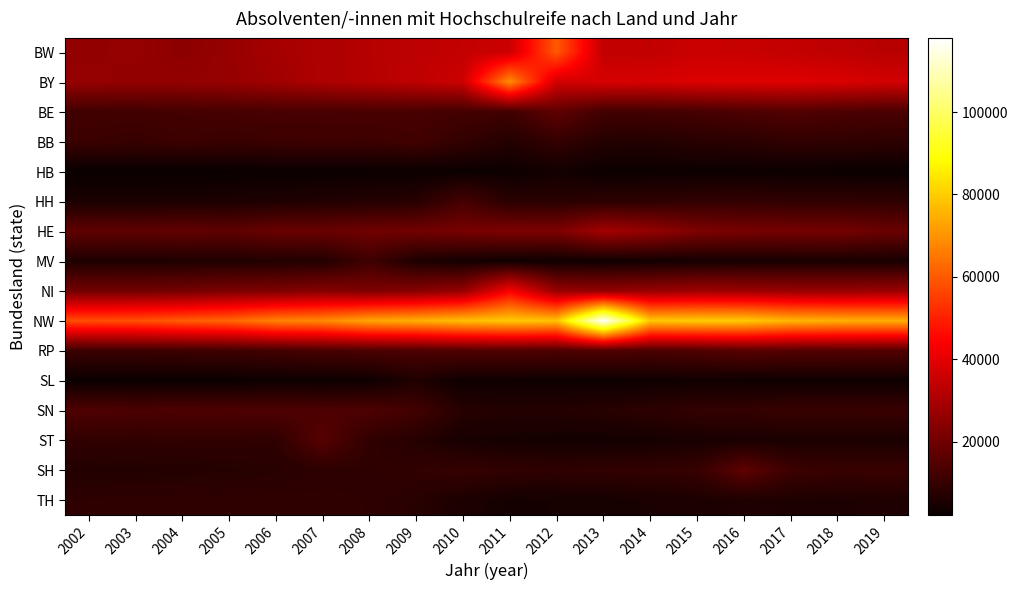

Reading left to right, transcribe all the data shown in this chart.

BW: 2002=25980	2003=26391	2004=24881	2005=26691	2006=29161	2007=30475	2008=31979	2009=33394	2010=34322	2011=35684	2012=59918	2013=34114	2014=33819	2015=35473	2016=34993	2017=34308	2018=33459	2019=32241
BY: 2002=26395	2003=25848	2004=26085	2005=26666	2006=28362	2007=30524	2008=31823	2009=33501	2010=35724	2011=68858	2012=36743	2013=37659	2014=37570	2015=38784	2016=38986	2017=39071	2018=38426	2019=36935
BE: 2002=11910	2003=11892	2004=12327	2005=12787	2006=13041	2007=12870	2008=13119	2009=12974	2010=12296	2011=11815	2012=17101	2013=12171	2014=12285	2015=12726	2016=13871	2017=14872	2018=13738	2019=13416
BB: 2002=10746	2003=10123	2004=10964	2005=10388	2006=10820	2007=11157	2008=10938	2009=11884	2010=9364	2011=6689	2012=9552	2013=6715	2014=6536	2015=7517	2016=7906	2017=8942	2018=8855	2019=8472
HB: 2002=2172	2003=2201	2004=2201	2005=2400	2006=2474	2007=2417	2008=2574	2009=2535	2010=2674	2011=2849	2012=3888	2013=2772	2014=2784	2015=2933	2016=2831	2017=2592	2018=2478	2019=2356
HH: 2002=5117	2003=5124	2004=5256	2005=5404	2006=5808	2007=6372	2008=6717	2009=7267	2010=12661	2011=7751	2012=7731	2013=8127	2014=8523	2015=9036	2016=9329	2017=8943	2018=8945	2019=8752
HE: 2002=17145	2003=16874	2004=17576	2005=16900	2006=18712	2007=18712	2008=19898	2009=20254	2010=21230	2011=22229	2012=22045	2013=28745	2014=26180	2015=22314	2016=21250	2017=20888	2018=20780	2019=19067
MV: 2002=5904	2003=5801	2004=5912	2005=6010	2006=6434	2007=6493	2008=11440	2009=5649	2010=3994	2011=3386	2012=3332	2013=3328	2014=3678	2015=4248	2016=4479	2017=4582	2018=4870	2019=4707
NI: 2002=20349	2003=20311	2004=20561	2005=21881	2006=22176	2007=23618	2008=22150	2009=23586	2010=26296	2011=43623	2012=26655	2013=25788	2014=26724	2015=27892	2016=27554	2017=26734	2018=26523	2019=27080
NW: 2002=58041	2003=58391	2004=60603	2005=62347	2006=67041	2007=68348	2008=73213	2009=74889	2010=77727	2011=79542	2012=78199	2013=117995	2014=79176	2015=79929	2016=79649	2017=76078	2018=75033	2019=74568
RP: 2002=10643	2003=10774	2004=11058	2005=11350	2006=12111	2007=12922	2008=13513	2009=13872	2010=14395	2011=14547	2012=13941	2013=14386	2014=13624	2015=14201	2016=15694	2017=15024	2018=14784	2019=14732
SL: 2002=2561	2003=2611	2004=2536	2005=2536	2006=3027	2007=2820	2008=3191	2009=5984	2010=3180	2011=3195	2012=3128	2013=3148	2014=3223	2015=3479	2016=3303	2017=3082	2018=3230	2019=3016
SN: 2002=14261	2003=13616	2004=13929	2005=13978	2006=14140	2007=13848	2008=13924	2009=12118	2010=7222	2011=6669	2012=6771	2013=7347	2014=8193	2015=9307	2016=9602	2017=10316	2018=10103	2019=10394
ST: 2002=8949	2003=8808	2004=8889	2005=8875	2006=8673	2007=15750	2008=8908	2009=7057	2010=4685	2011=4290	2012=4079	2013=3890	2014=4254	2015=4893	2016=5146	2017=5156	2018=5490	2019=5244
SH: 2002=6496	2003=6439	2004=6686	2005=6977	2006=7417	2007=8257	2008=8426	2009=9019	2010=9925	2011=9019	2012=8615	2013=9126	2014=9350	2015=9973	2016=16913	2017=11092	2018=10210	2019=10511
TH: 2002=8518	2003=8778	2004=8870	2005=8709	2006=8877	2007=8637	2008=8494	2009=7482	2010=5450	2011=4281	2012=4467	2013=4505	2014=4977	2015=5563	2016=5917	2017=5738	2018=5689	2019=5957